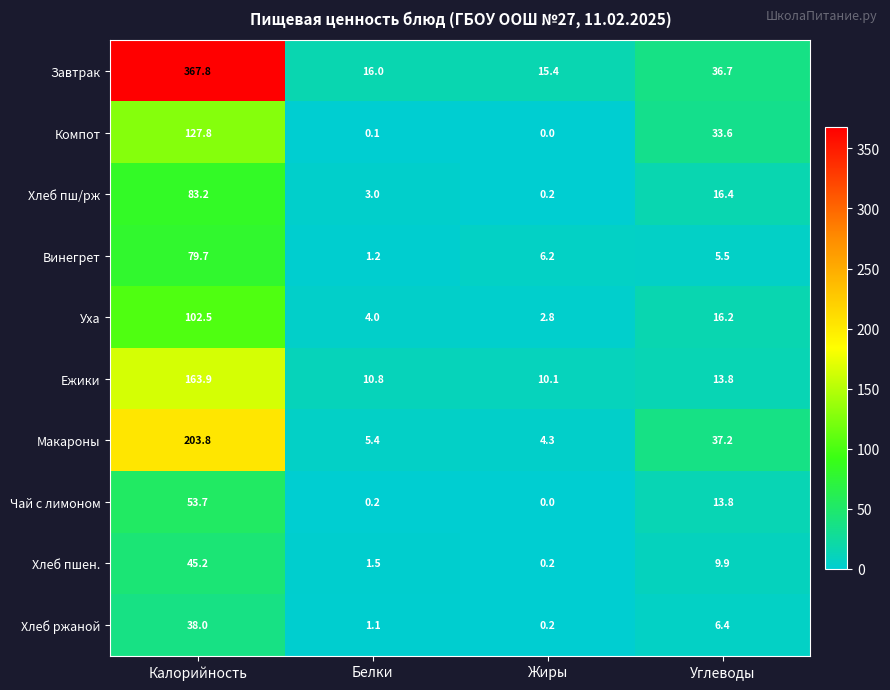

The value of Ежики at Белки is 14.6. True or false?

False